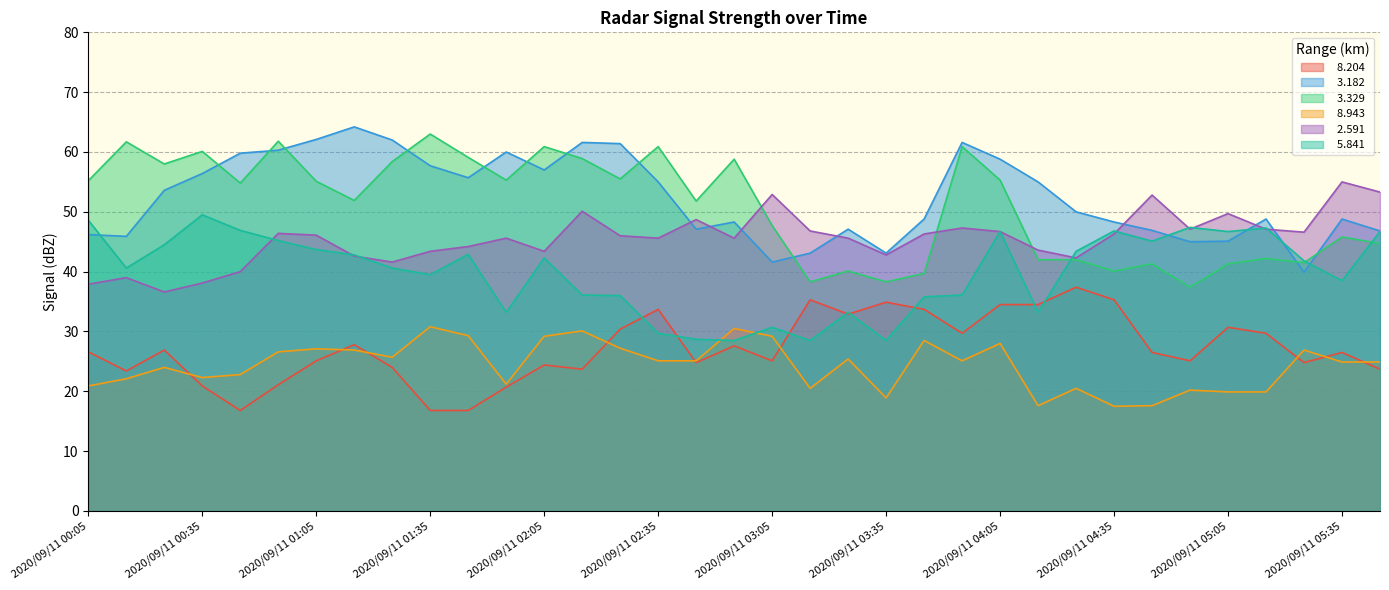

How many data points does each series have?

35